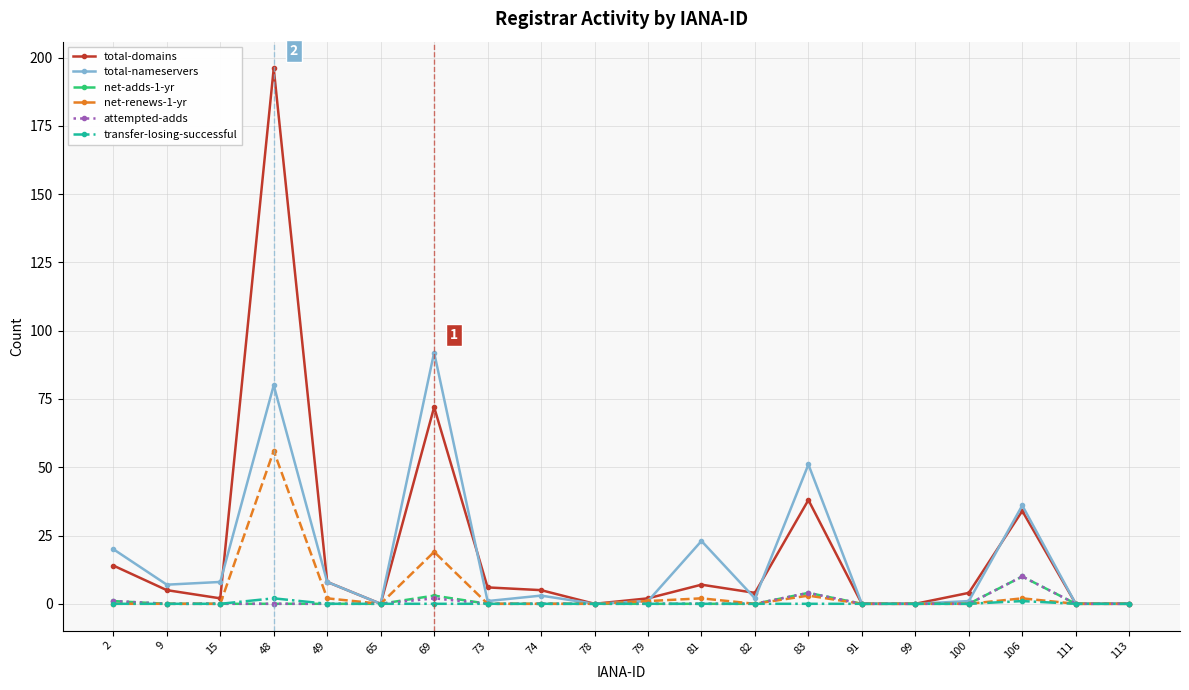

Is it true that transfer-losing-successful equals 0 at 69?

True